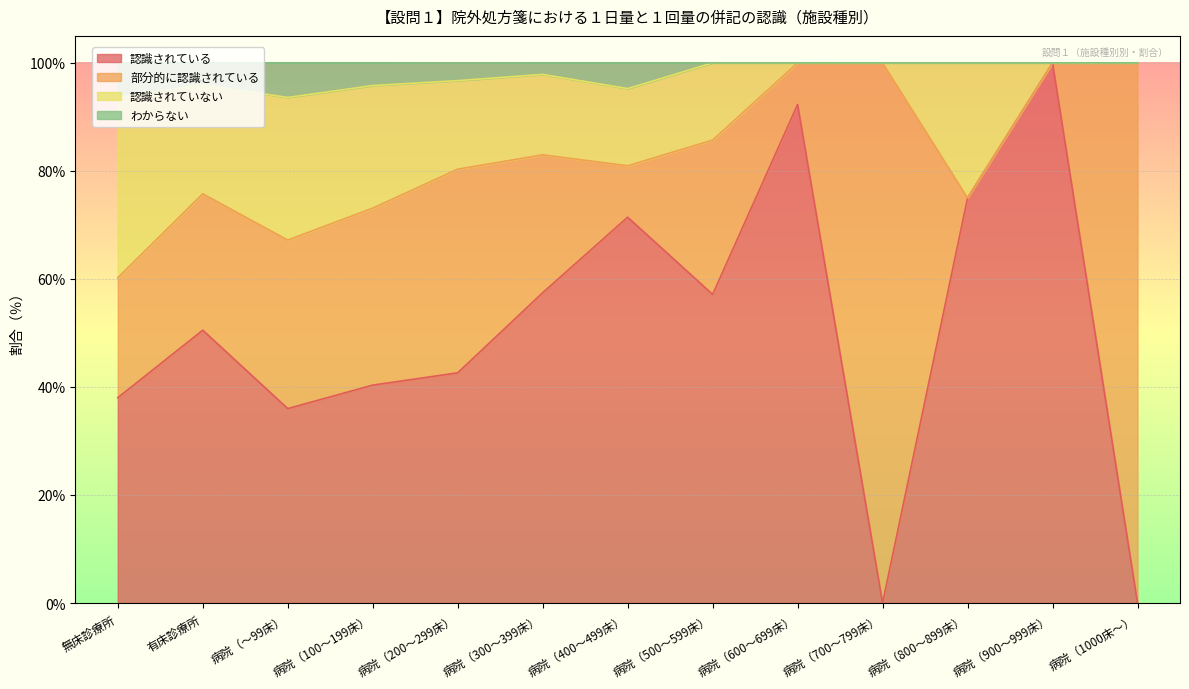

Which category has the highest value in the 認識されている series?

病院（900～999床）